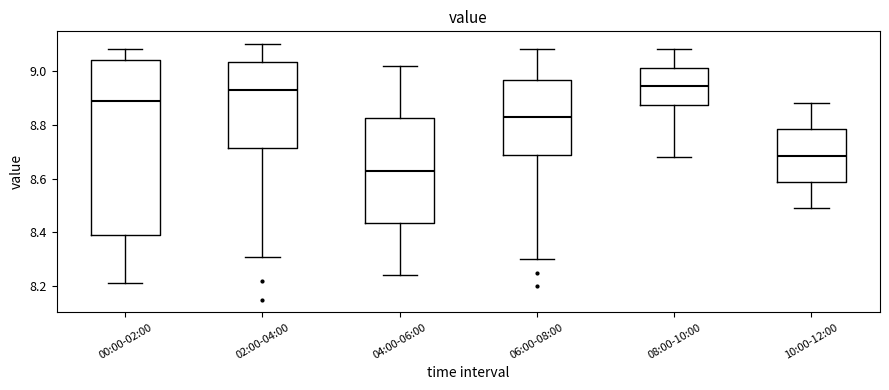

Where does the lower whisker of the box for 02:00-04:00 end on the y-axis? The values are not printed on the chart, so give them approximately, as read against the axis.

8.32